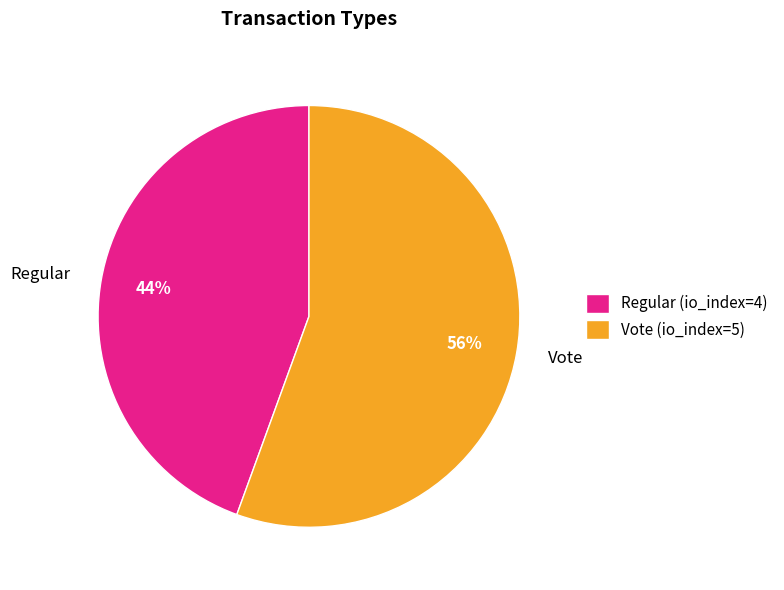

To the nearest percent, what is the combined percentage of Vote and Regular?

100%